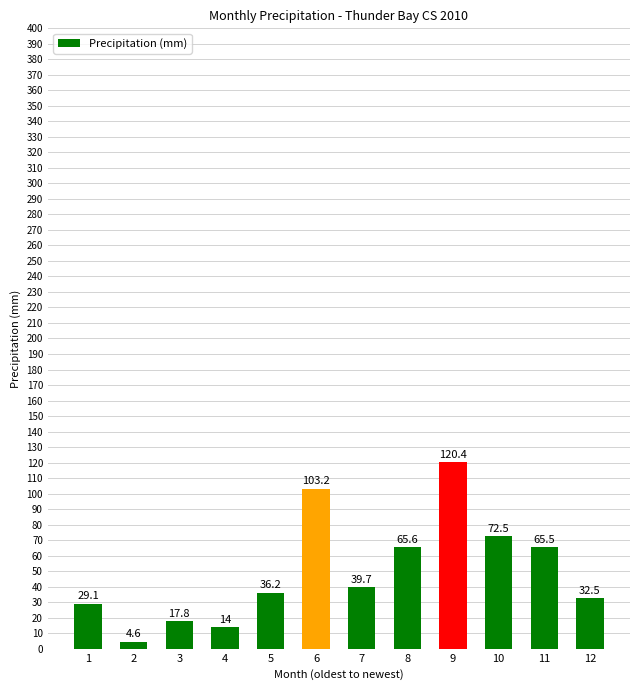

Reading right to left, what are all the values shown in this chart?

32.5	65.5	72.5	120.4	65.6	39.7	103.2	36.2	14.0	17.8	4.6	29.1